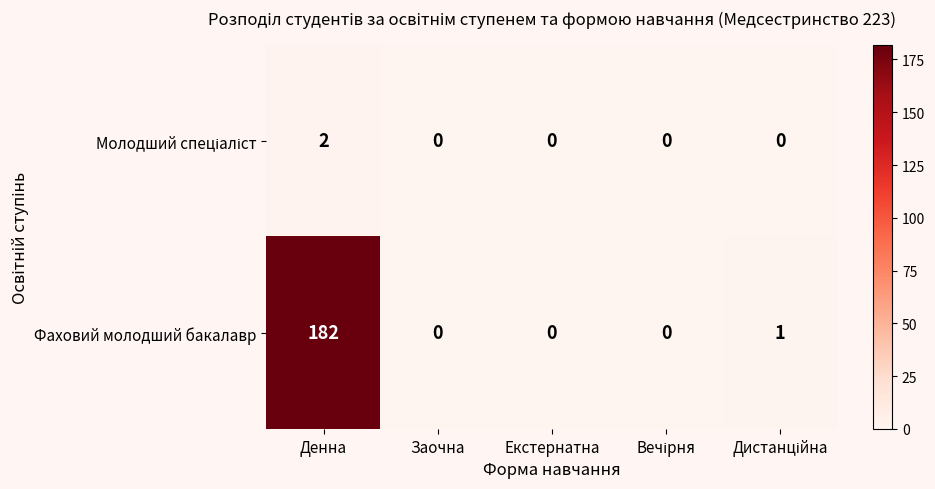

What is the maximum value shown in the chart?

182